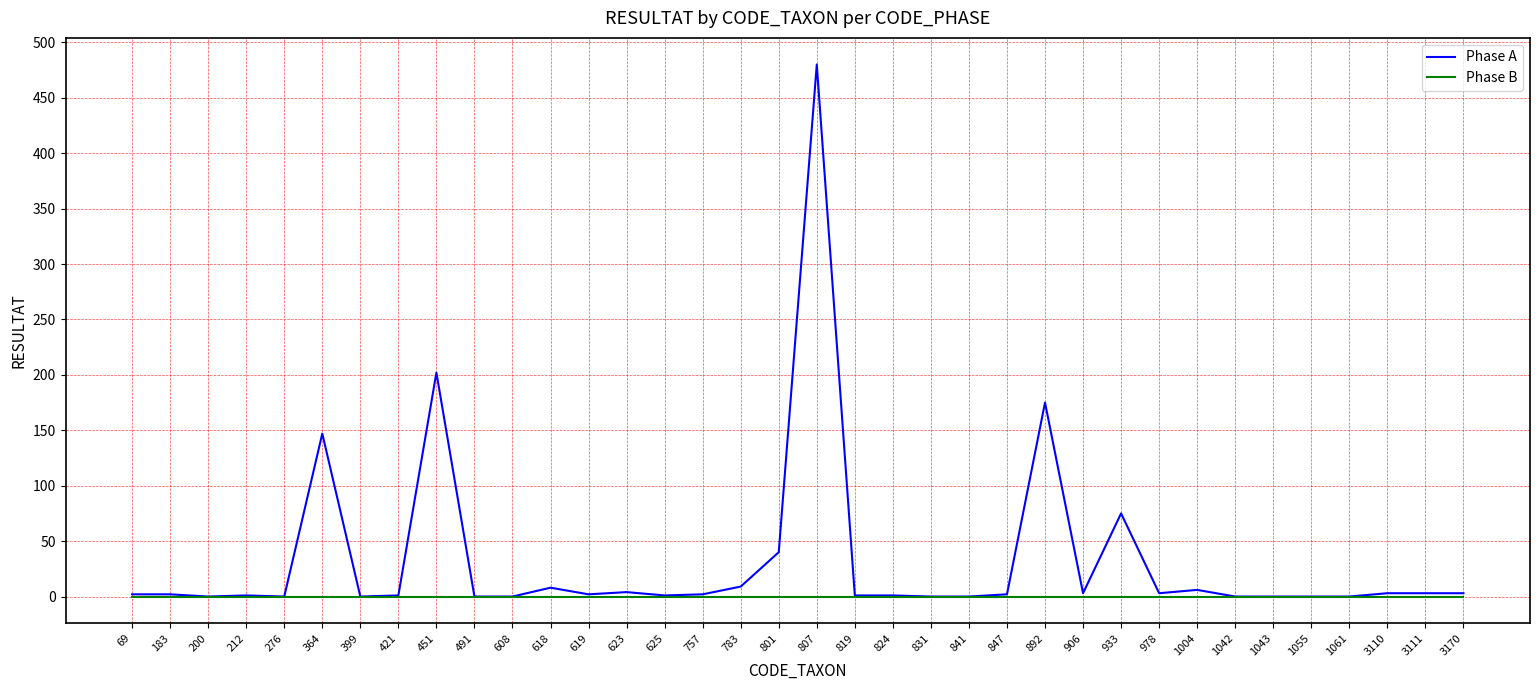

Which series has the largest total across all categories?

Phase A